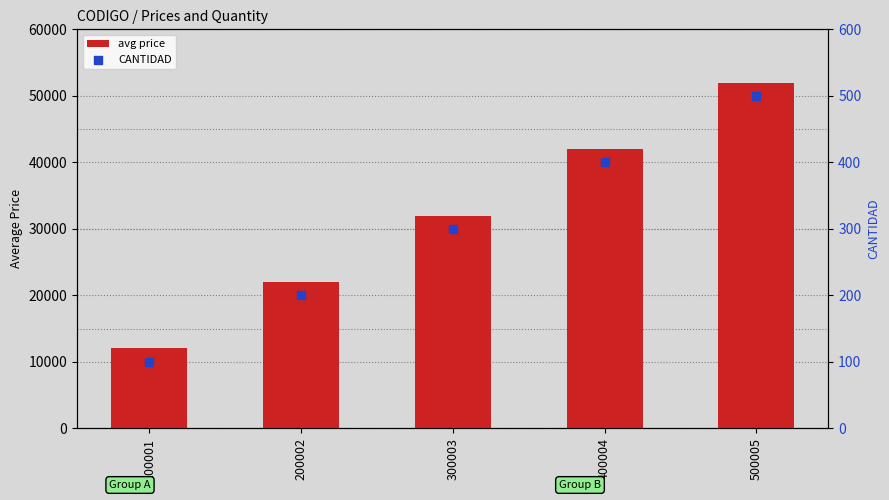

Is the value of avg price at 300003 greater than the value of CANTIDAD at 200002?

Yes